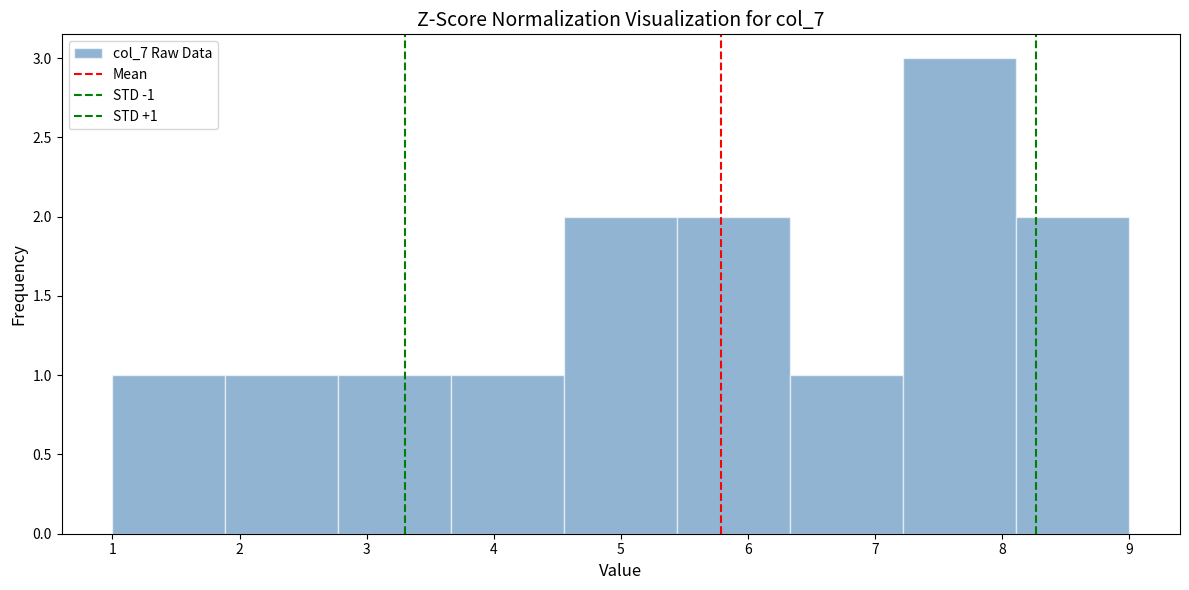

Which range on the x-axis has the tallest bar?

7.2 to 8.1